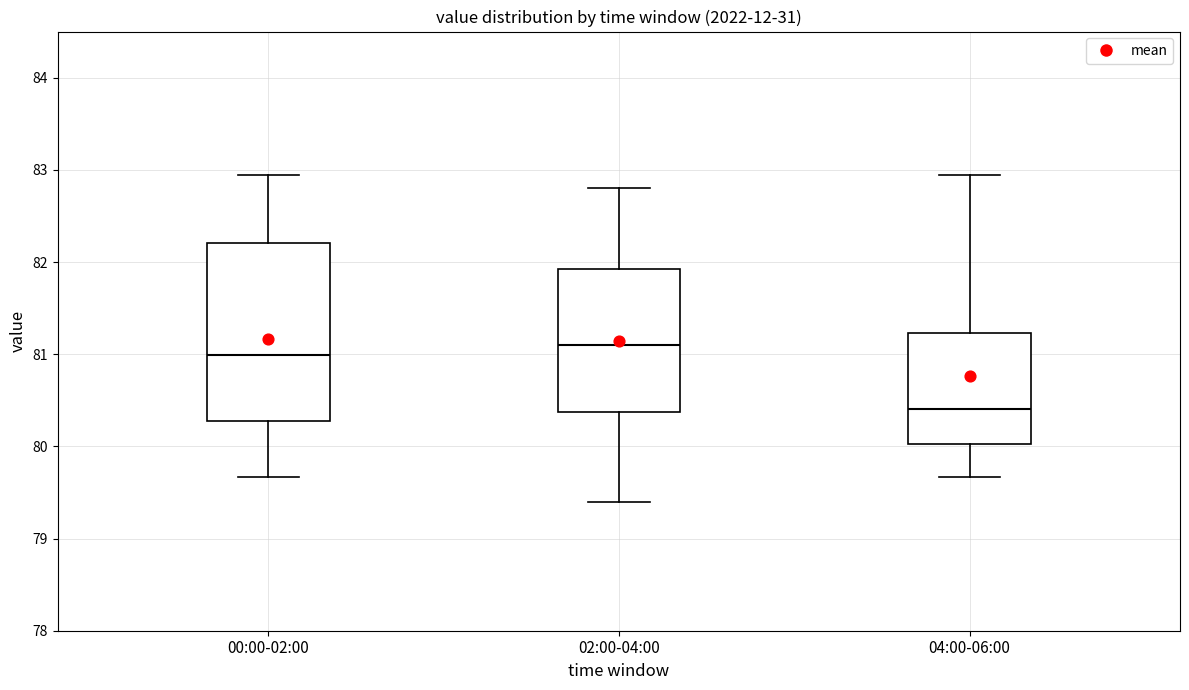

Reading left to right, read every box against the y-axis: the position of its median line, the range the box covers, and the ends of its whiskers. The values are not printed on the chart, so give them approximately, as read against the axis.

00:00-02:00: median 81.0, box 80.3 to 82.2, whiskers 79.7 to 82.9
02:00-04:00: median 81.1, box 80.4 to 81.9, whiskers 79.4 to 82.8
04:00-06:00: median 80.4, box 80.0 to 81.2, whiskers 79.7 to 82.9